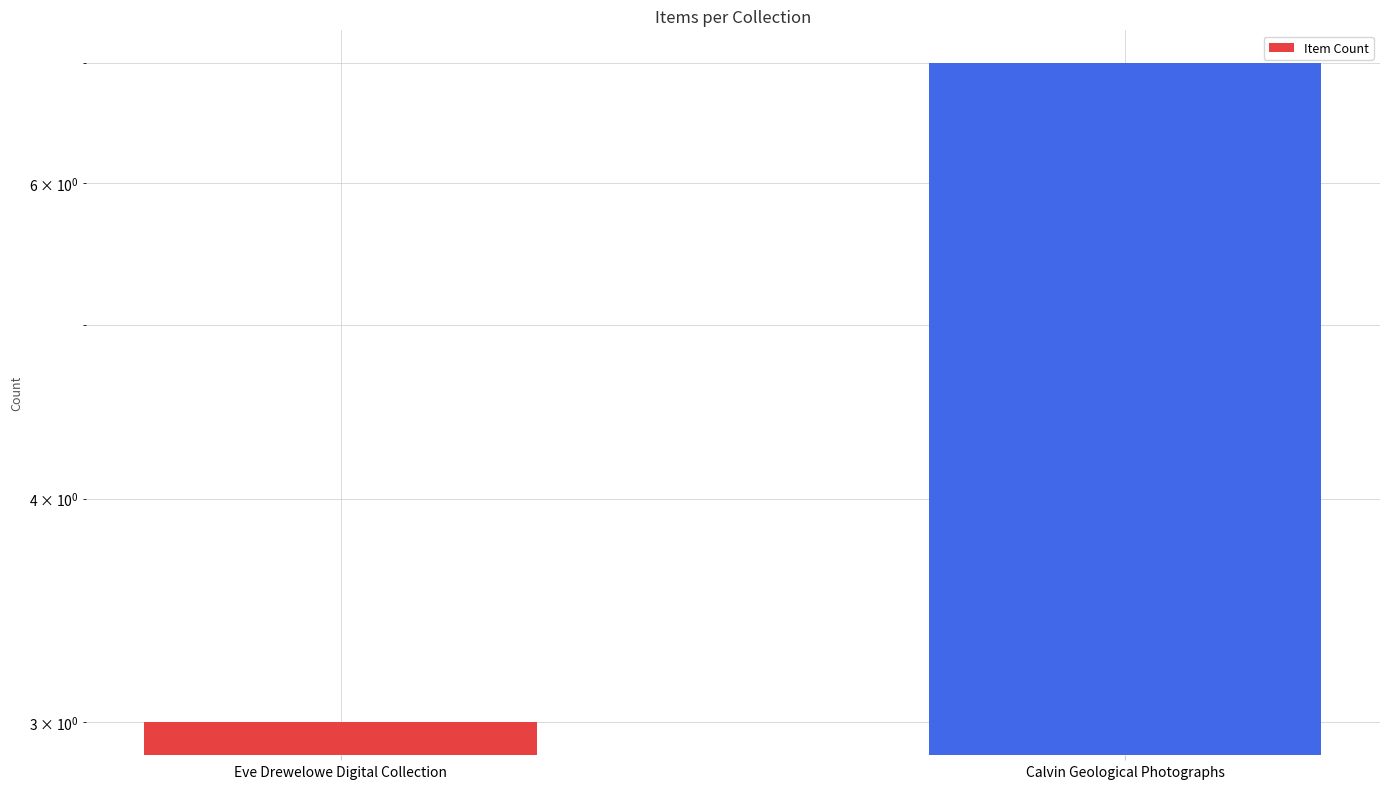

How many distinct data groups are displayed?

1